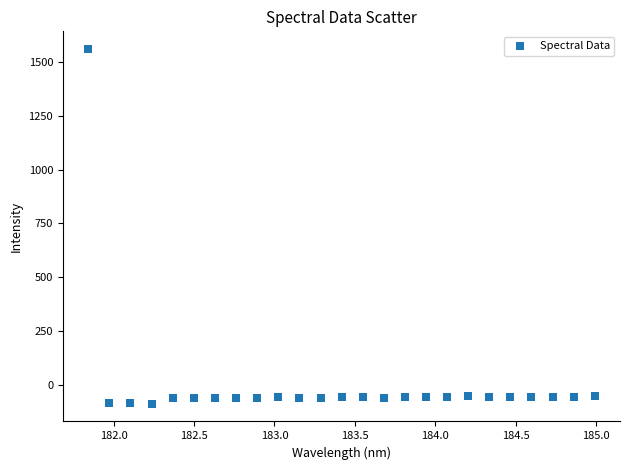

What is the range of X values (max minus min)?

3.1